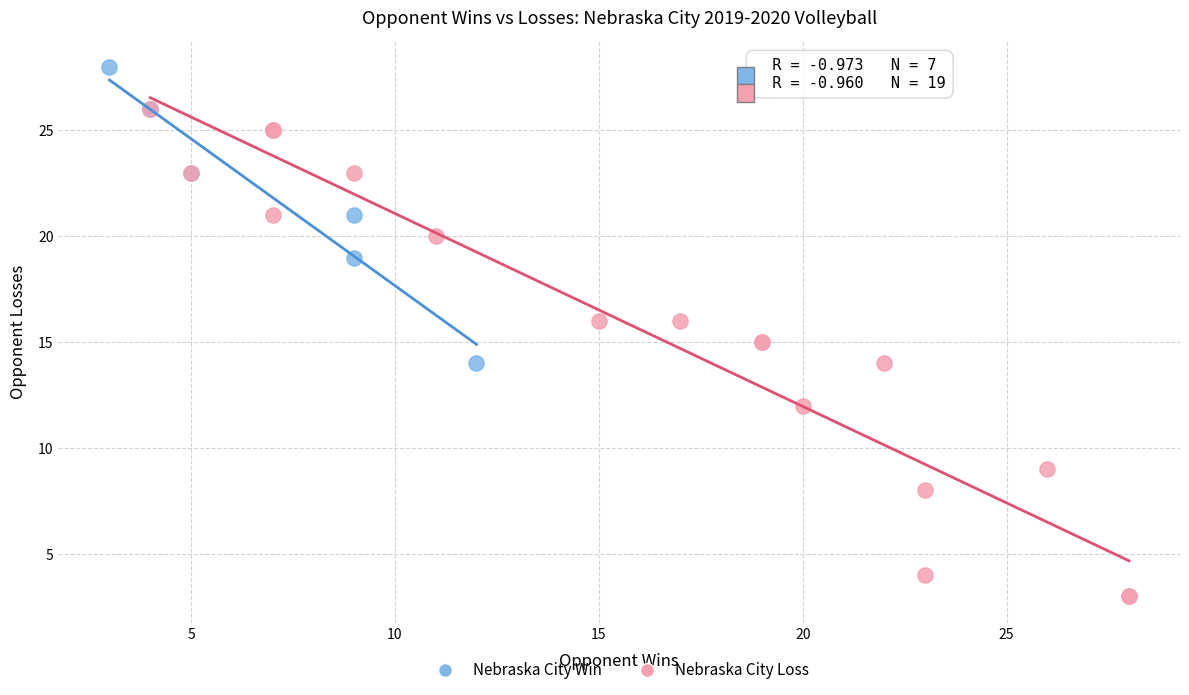

Which series contains the highest Y value?

Nebraska City Win